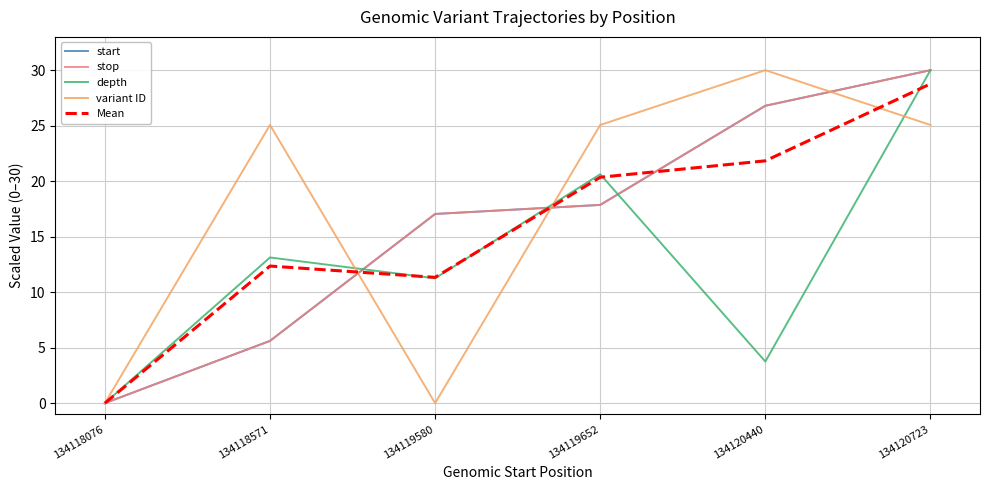

Where is the first local minimum for depth?

134119580